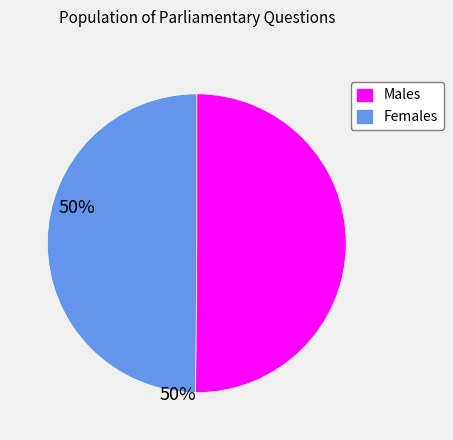

Combined, do Males and Females account for over 50%?

Yes